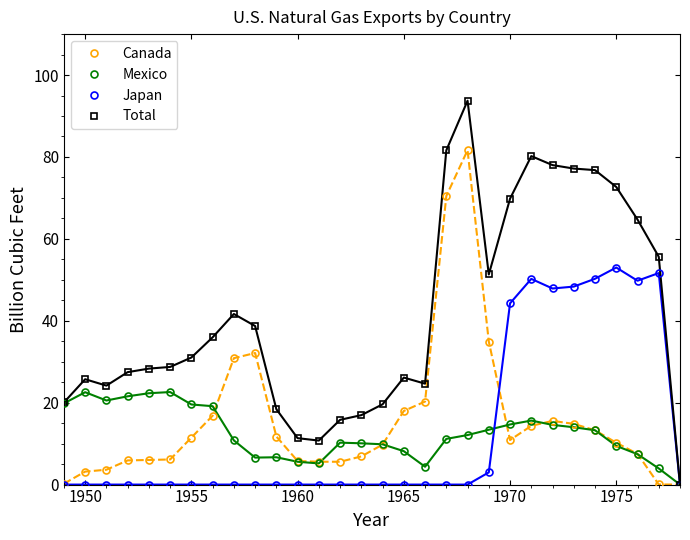

What is the maximum value shown in the chart?

93.7